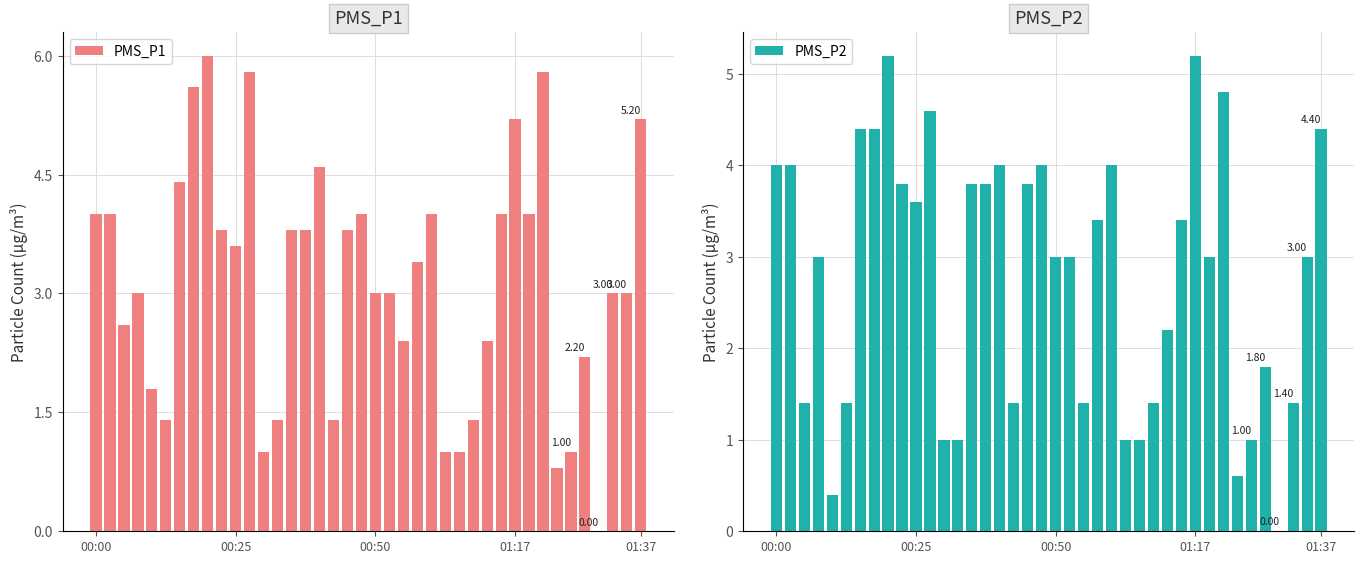

What are all the series names shown in the legend?

PMS_P1, PMS_P2